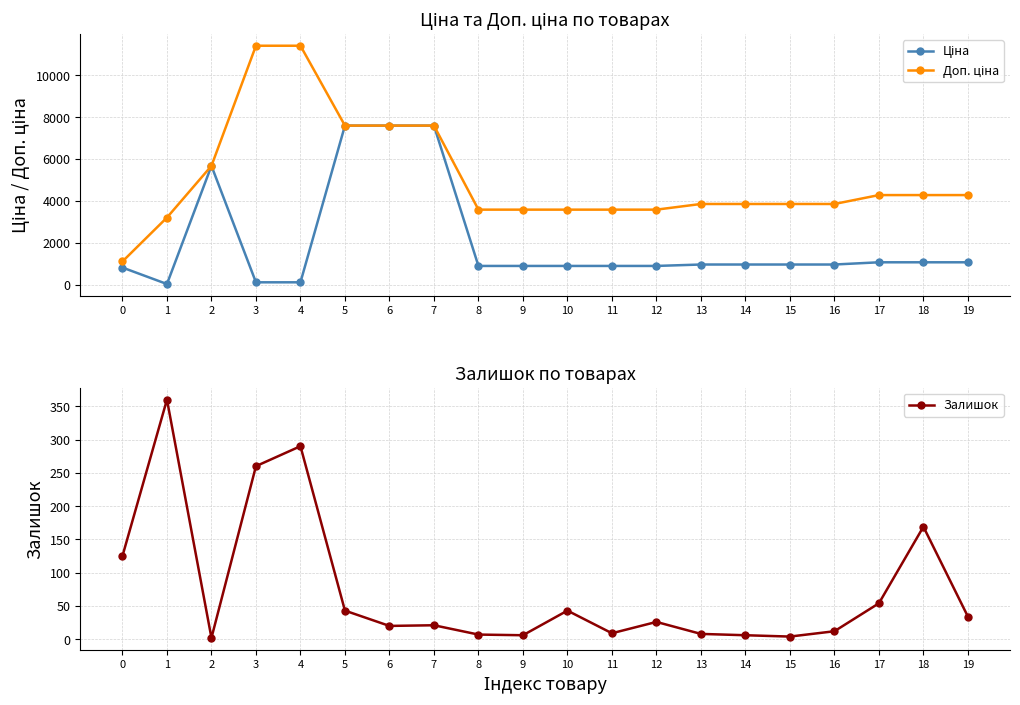

Reading right to left, list all the values displayed in this chart.

Ціна: 1069.8	1069.8	1069.8	963.5	963.5	963.5	963.5	895.9	895.9	895.9	895.9	895.9	7596.5	7596.5	7596.5	114.1	114.1	5673.8	32.0	818.5
Доп. ціна: 4279.1	4279.1	4279.1	3854.0	3854.0	3854.0	3854.0	3583.6	3583.6	3583.6	3583.6	3583.6	7596.5	7596.5	7596.5	11410.0	11410.0	5673.8	3205.0	1109.2
Залишок: 34.0	169.0	54.0	12.0	4.0	6.0	8.0	26.0	9.0	43.0	6.0	7.0	21.0	20.0	43.0	290.0	260.0	2.0	360.0	125.0